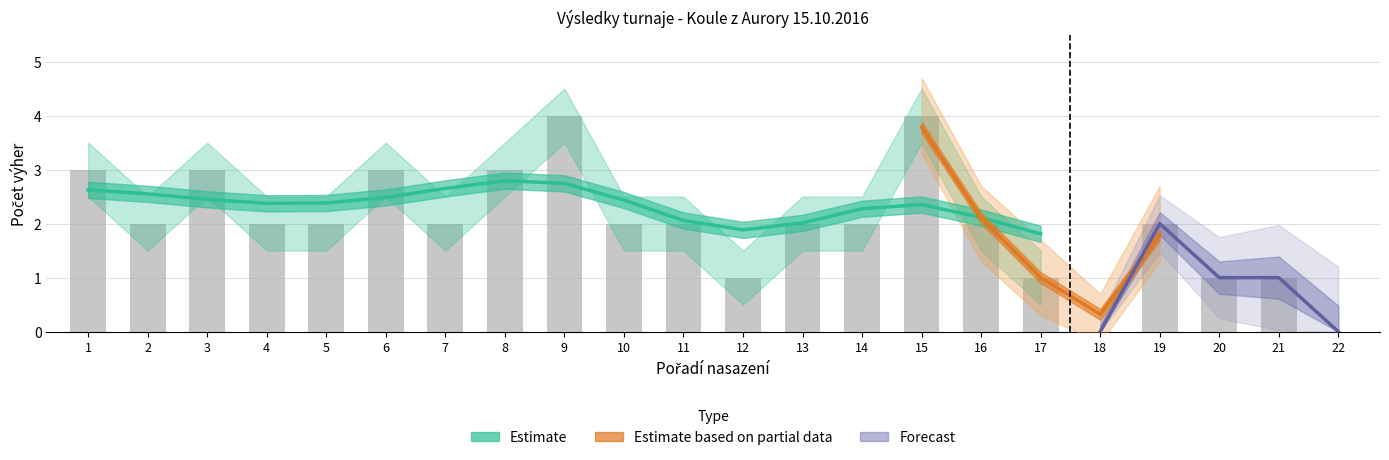

What is the value of the 2.kolo Výhra bar at the 12th from the left?

1